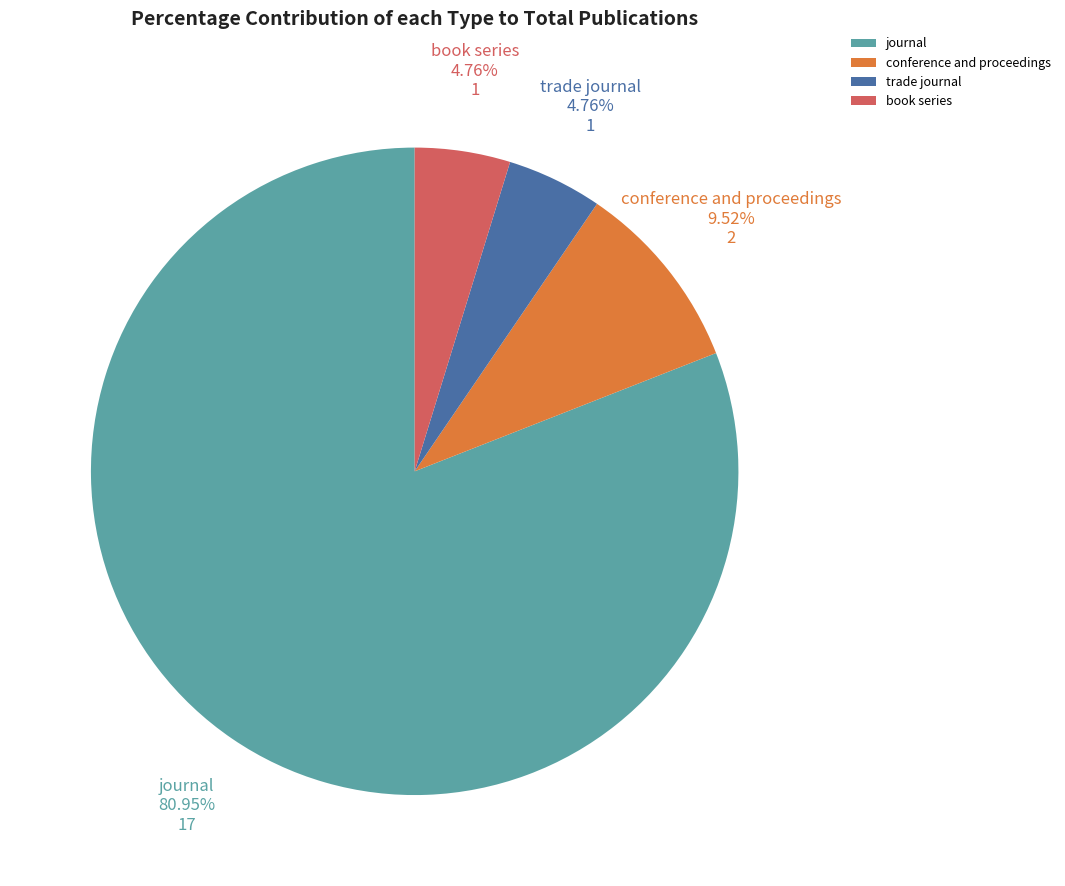

Between conference and proceedings and journal, which is larger?

journal